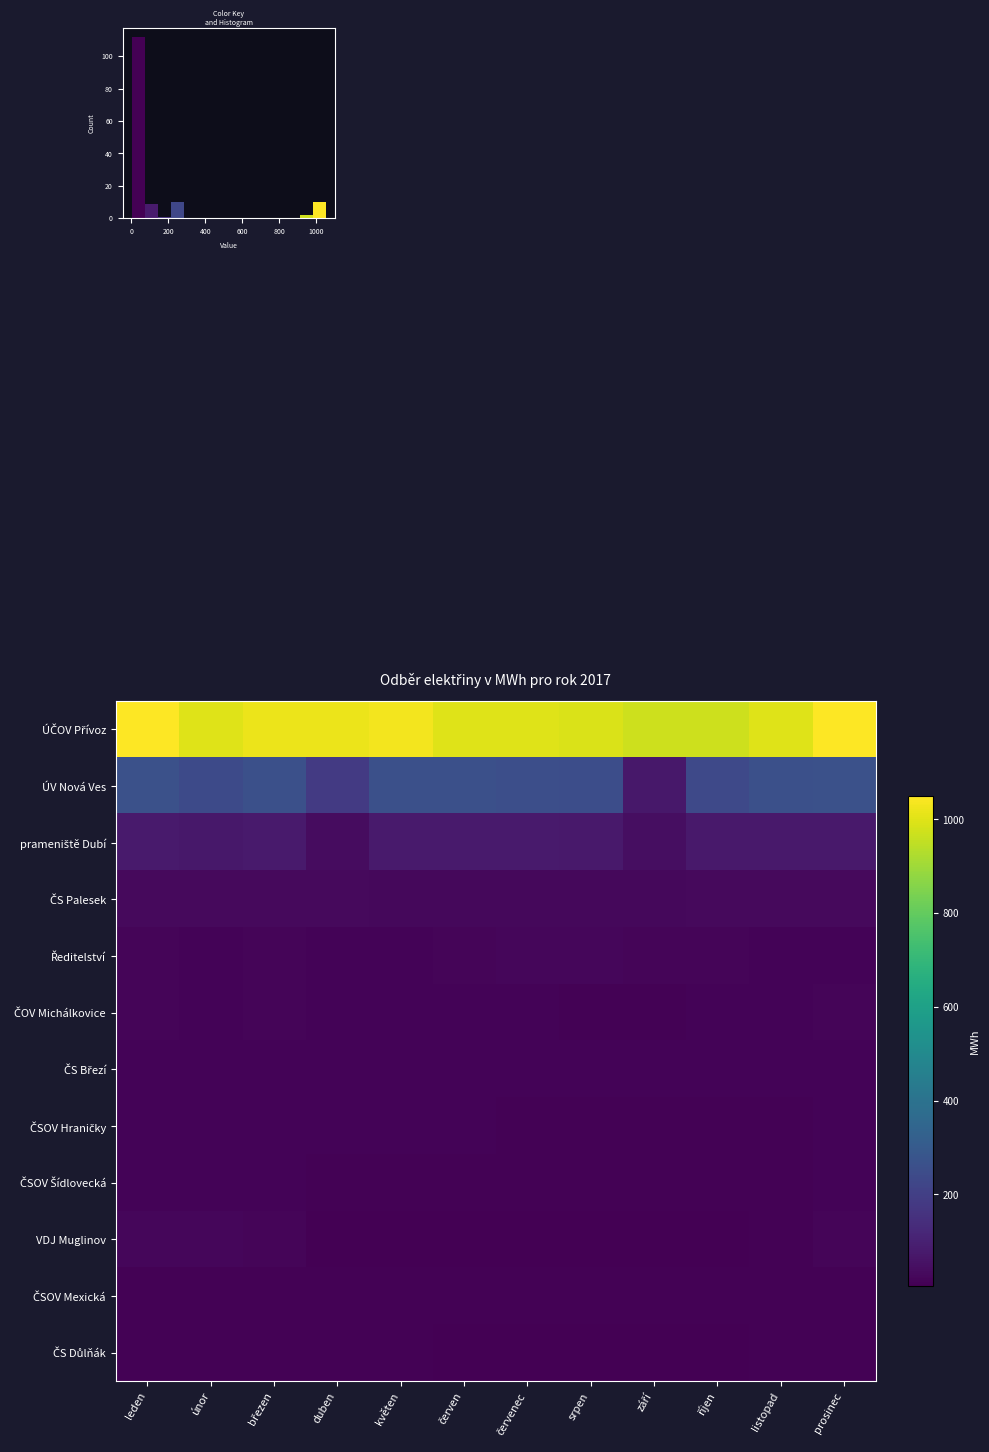

What is the spread (max minus min) of values at červen?

995